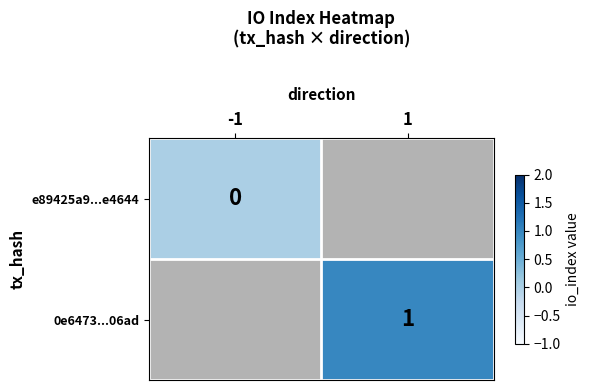

What is the greatest value displayed?

1.0